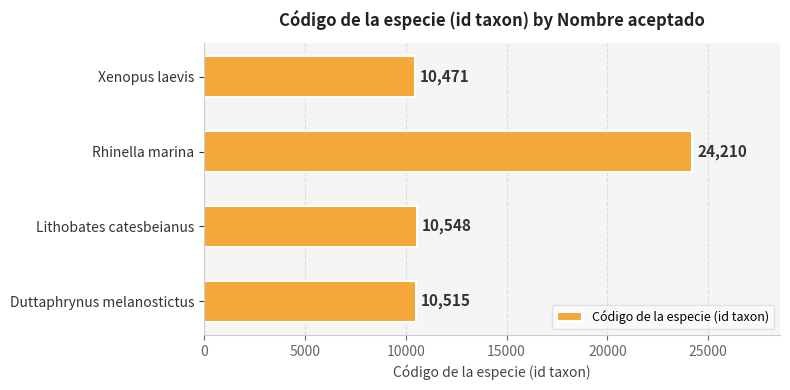

What is the difference between the maximum and minimum values?

13739